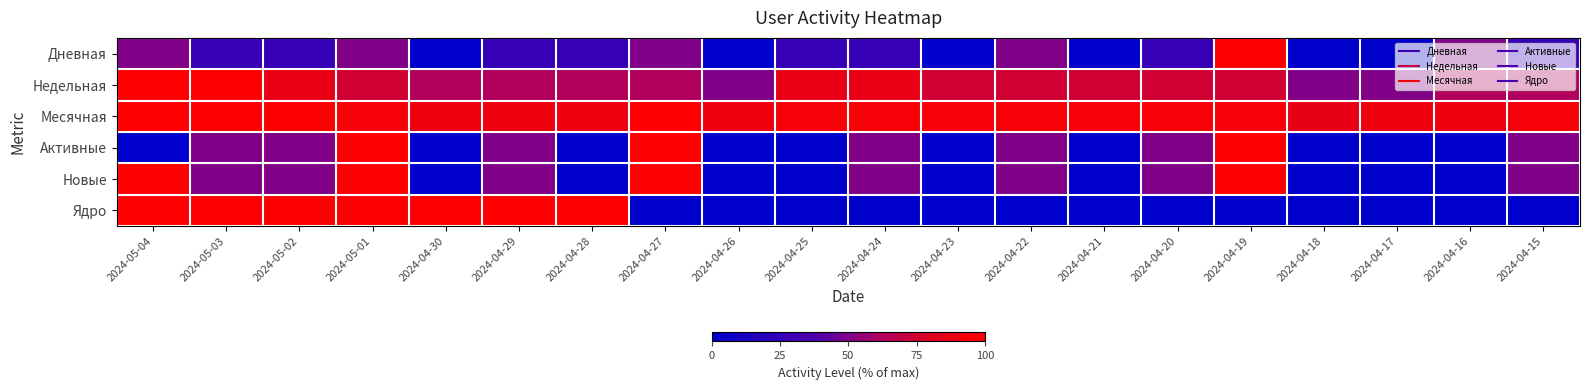

Which series has the widest spread of values?

Дневная